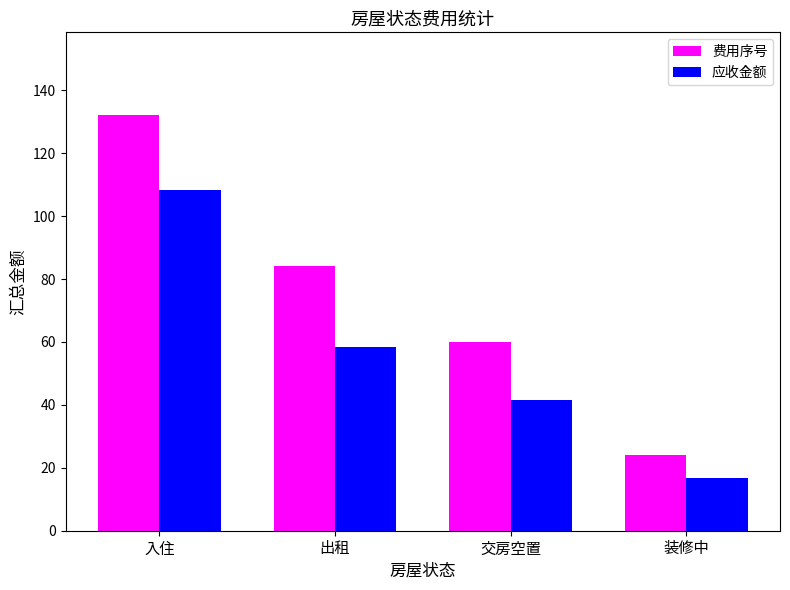

How many values in the 应收金额 series exceed 58?

2